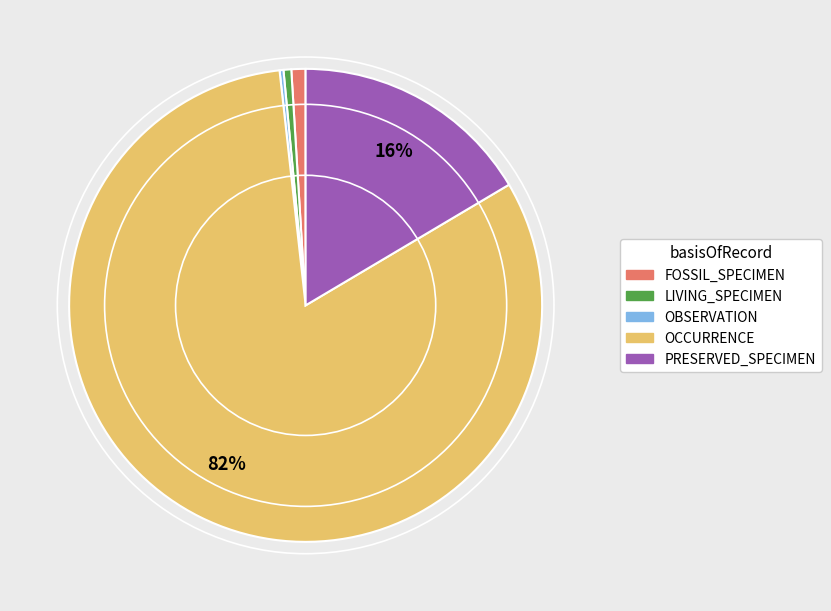

Between FOSSIL_SPECIMEN and OCCURRENCE, which is larger?

OCCURRENCE